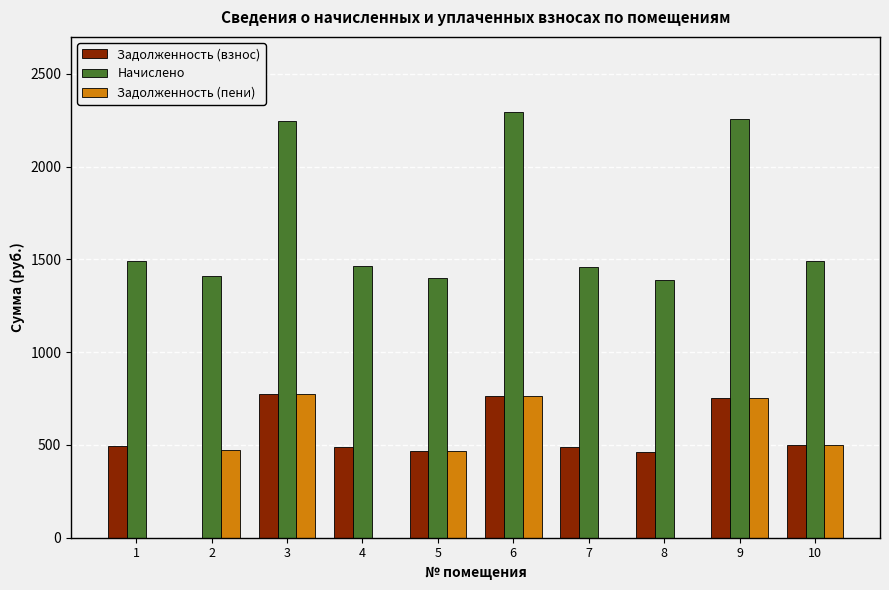

The value of Задолженность (взнос) at 4 is 489.1. True or false?

True